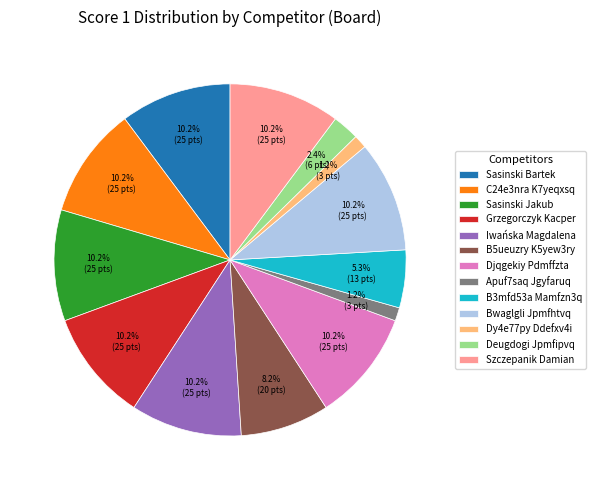

Is there a majority slice in this chart?

No